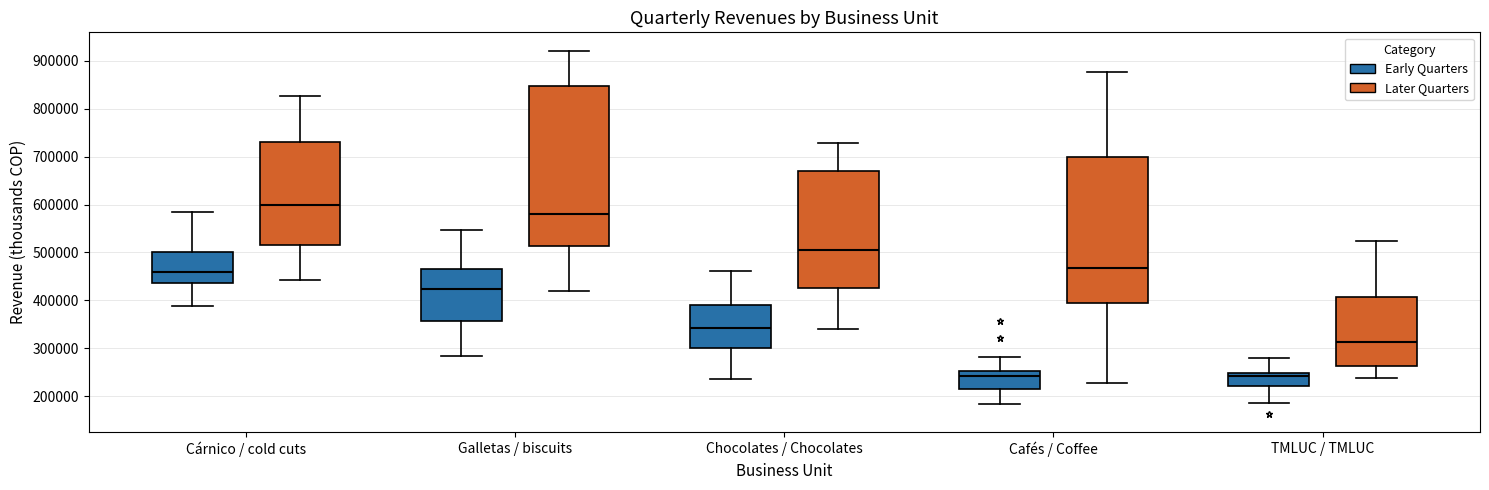

Which box is the tallest, from its lower edge to its upper edge?

Galletas / biscuits (Later Quarters)